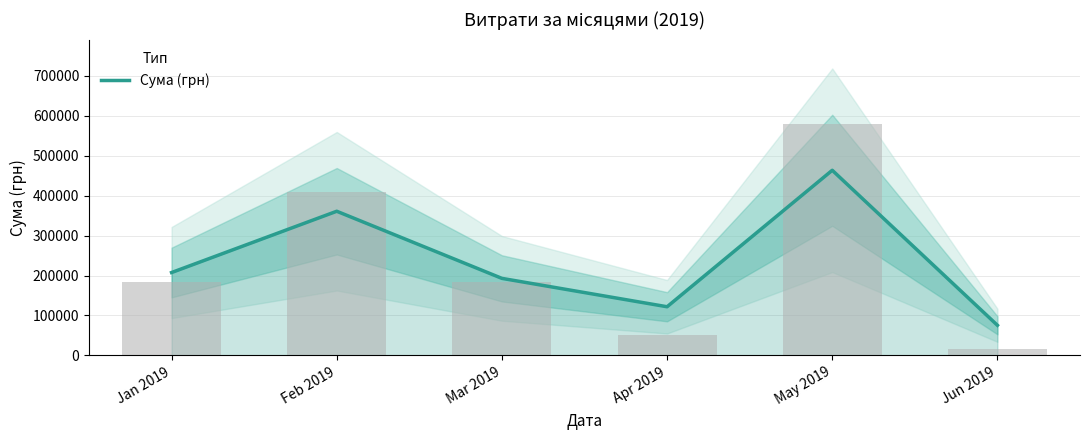

What value does the data have at Apr 2019?

121746.6